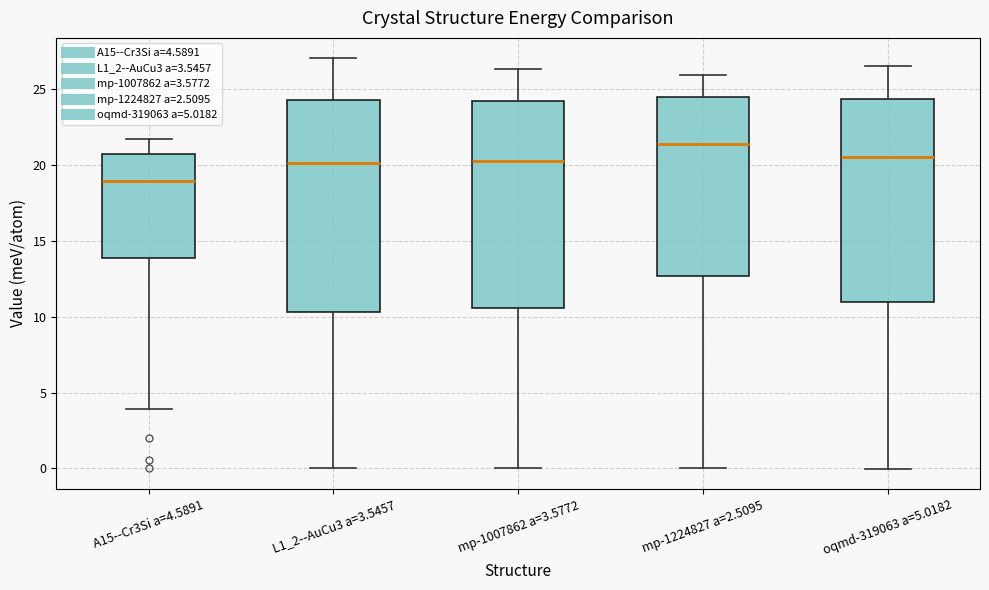

Reading left to right, read every box against the y-axis: the position of its median line, the range the box covers, and the ends of its whiskers. The values are not printed on the chart, so give them approximately, as read against the axis.

A15--Cr3Si a=4.5891: median 19.0, box 14.0 to 21.0, whiskers 4.0 to 21.5
L1_2--AuCu3 a=3.5457: median 20.0, box 10.5 to 24.5, whiskers 0.0 to 27.0
mp-1007862 a=3.5772: median 20.5, box 10.5 to 24.0, whiskers 0.0 to 26.5
mp-1224827 a=2.5095: median 21.5, box 12.5 to 24.5, whiskers 0.0 to 26.0
oqmd-319063 a=5.0182: median 20.5, box 11.0 to 24.5, whiskers 0.0 to 26.5